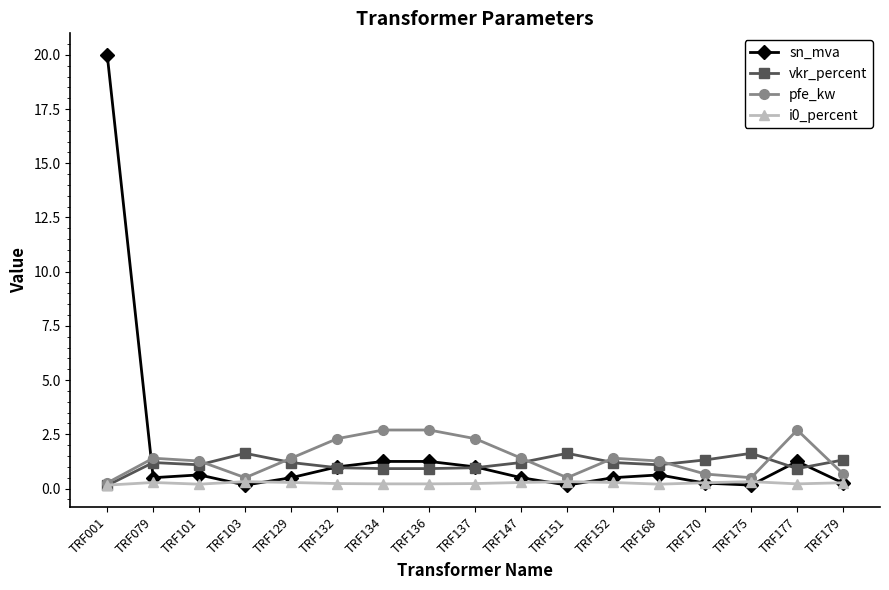

How many data points does each series have?

17